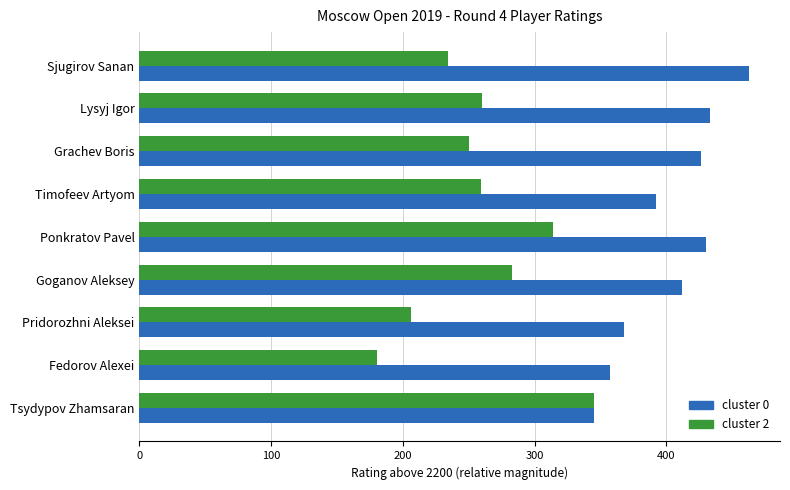

Between Ponkratov Pavel and Pridorozhni Aleksei, which series saw the biggest shift?

cluster 2